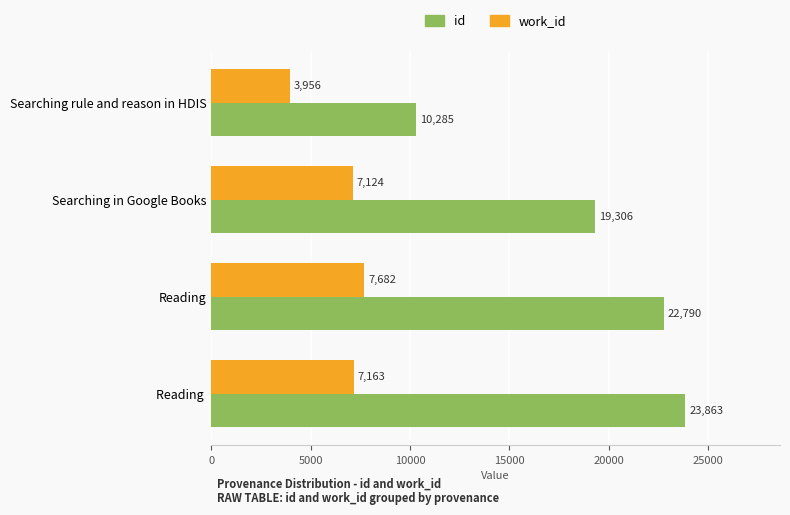

What is the average value of the work_id series?

6481